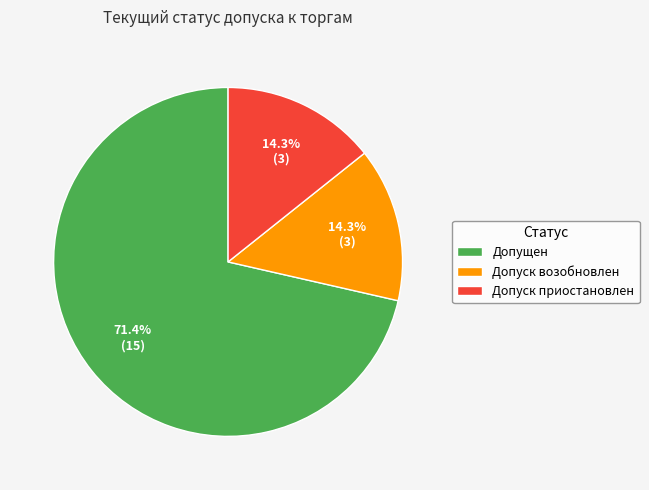

What is the majority slice?

Допущен